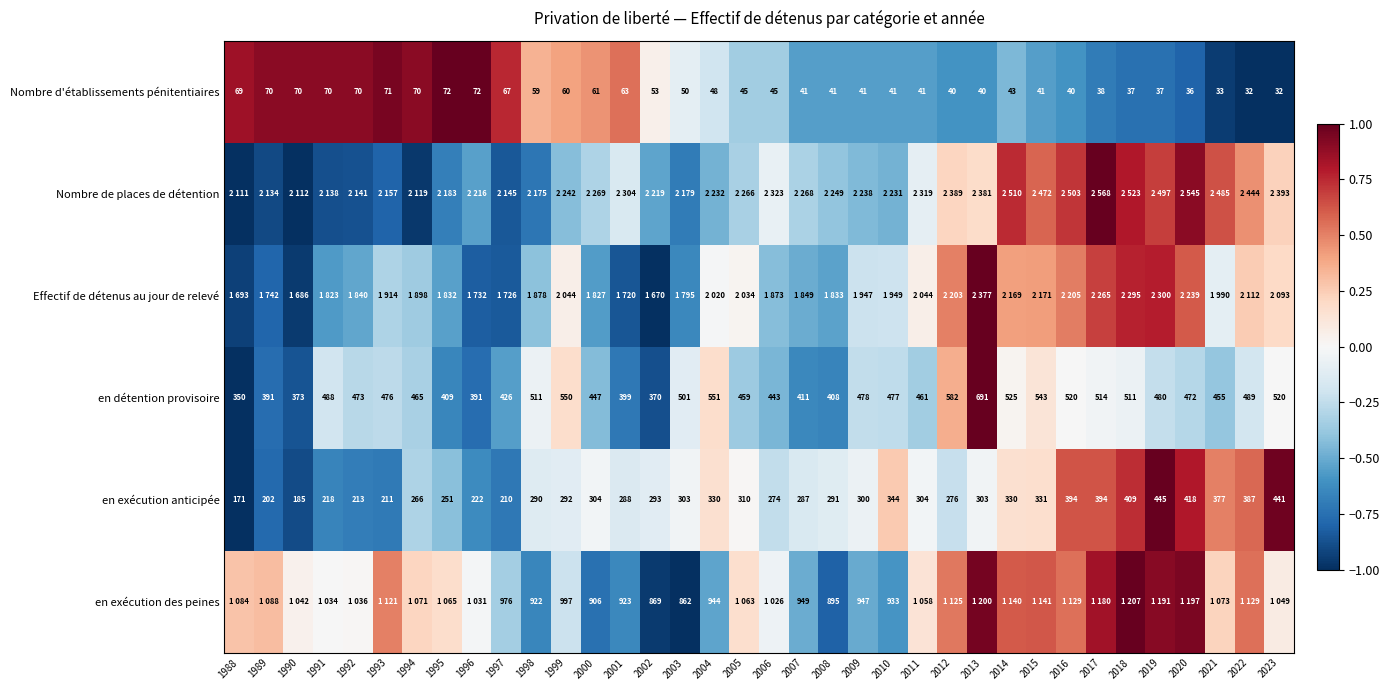

The value of en détention provisoire at 1997 is -0.9. True or false?

False